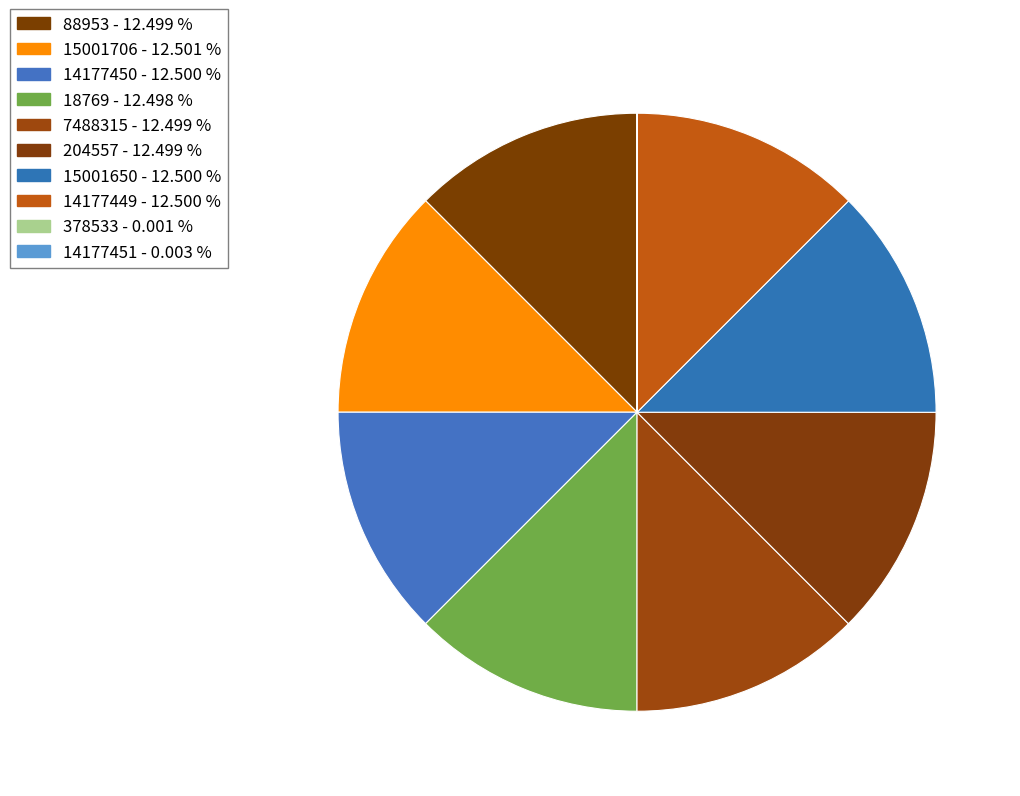

Is there any slice that represents more than half of the pie?

No